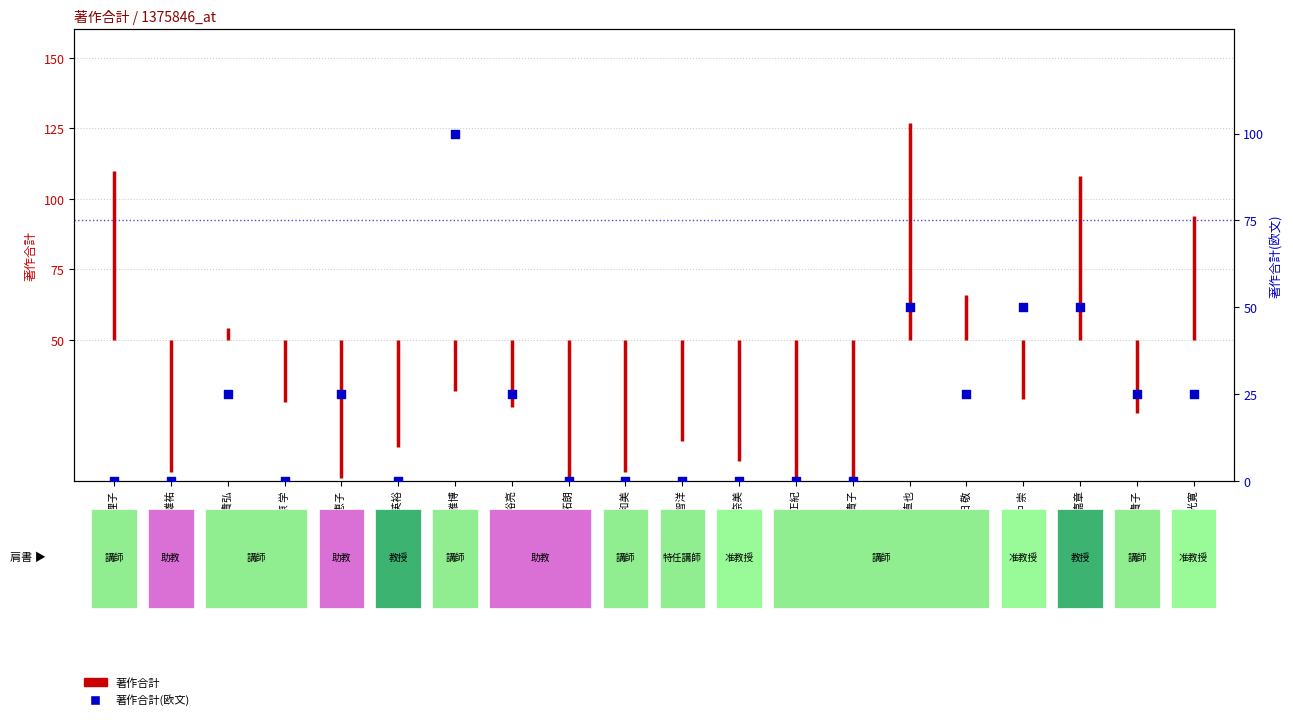

Between 河北 貴子 and 大崎 裕亮, which is larger?

大崎 裕亮